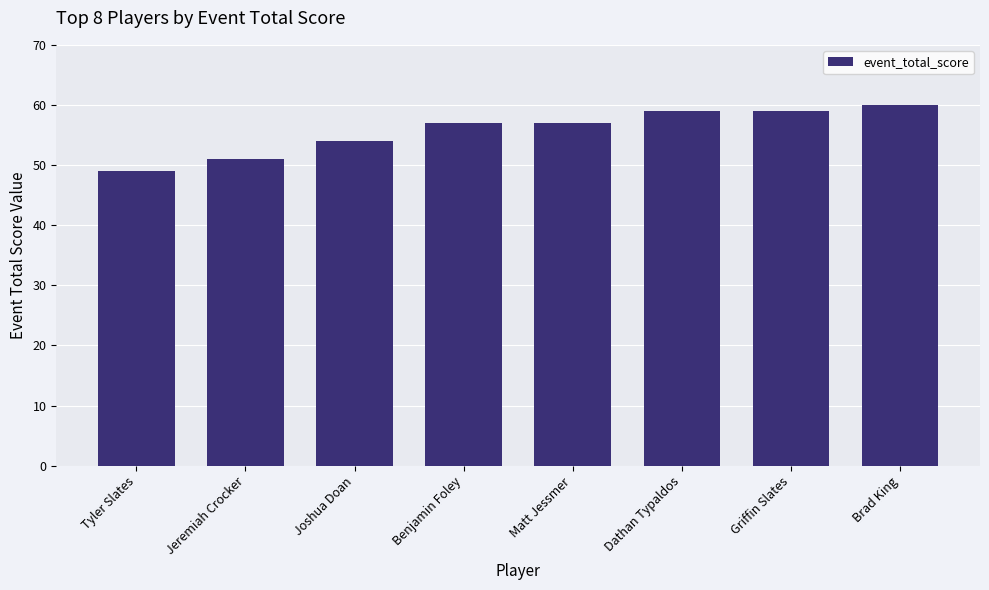

What is the minimum value shown in the chart?

49